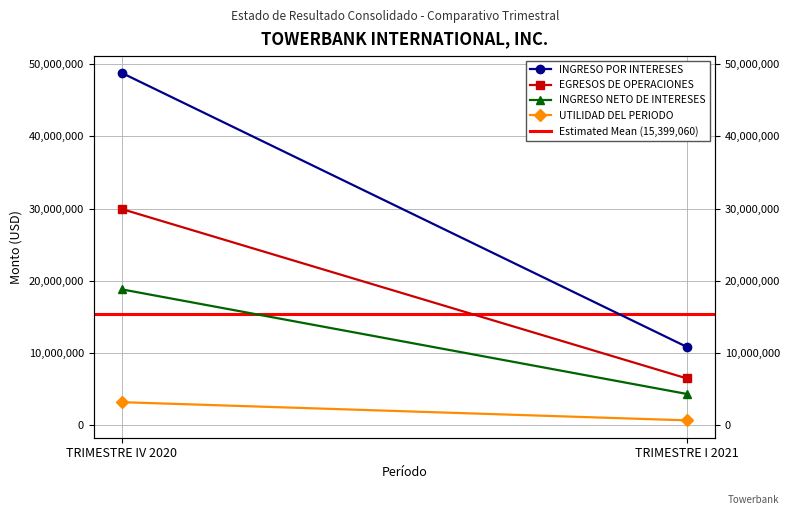

At which label does UTILIDAD DEL PERIODO reach its minimum?

TRIMESTRE I 2021